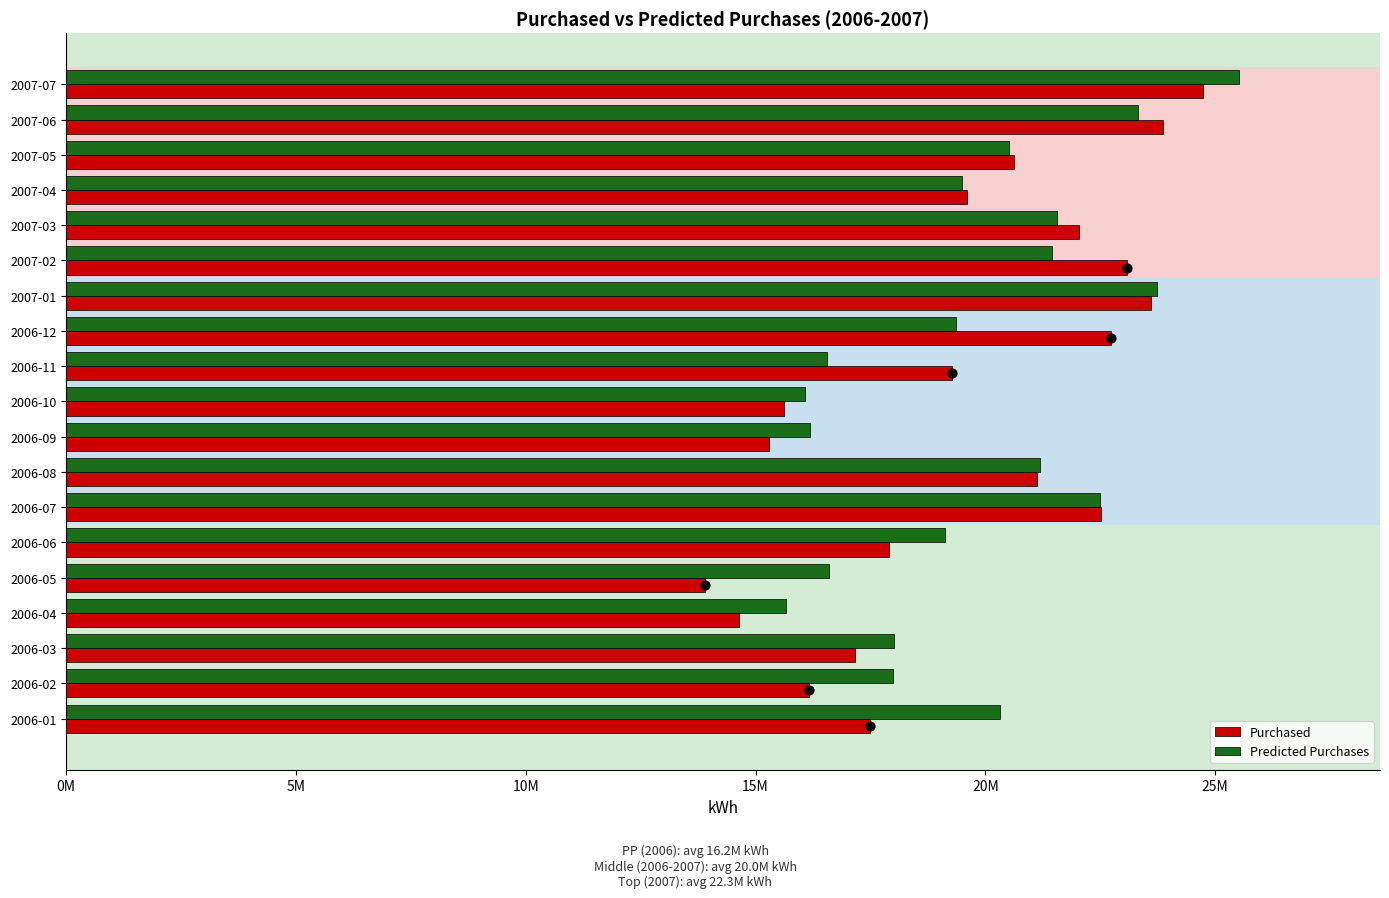

What is the total value across all series at 2006-12?

42092795